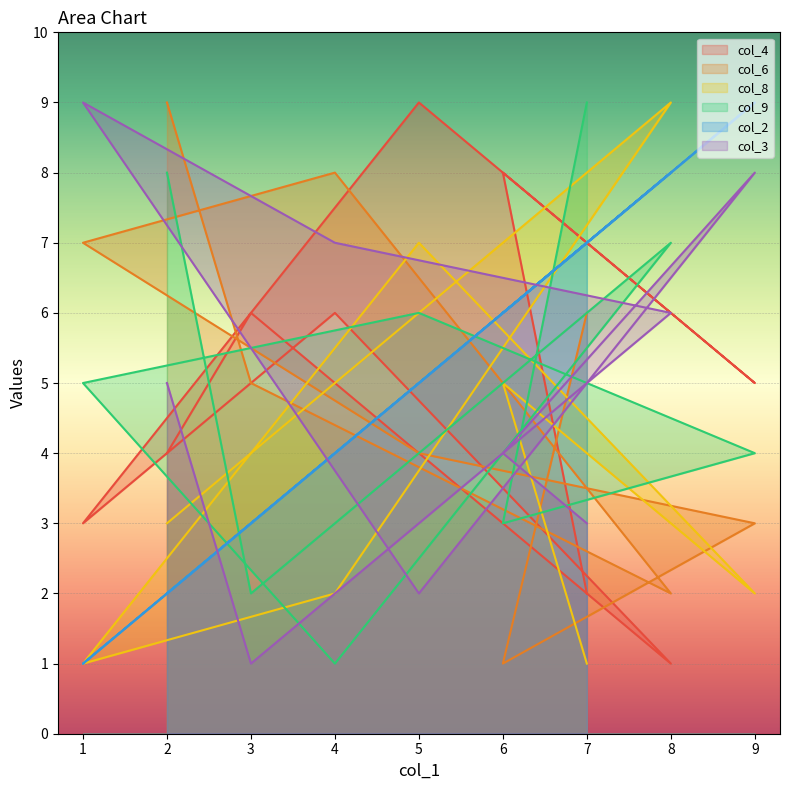

What is the difference between the highest and lowest values at 2?

7